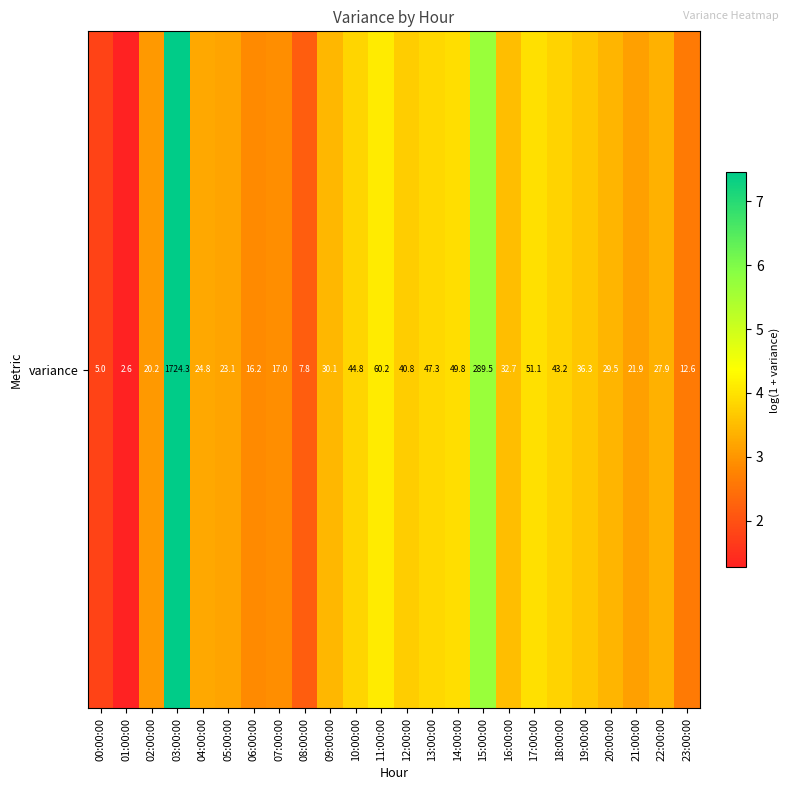

What is the change in value from 02:00:00 to 12:00:00?

+0.7